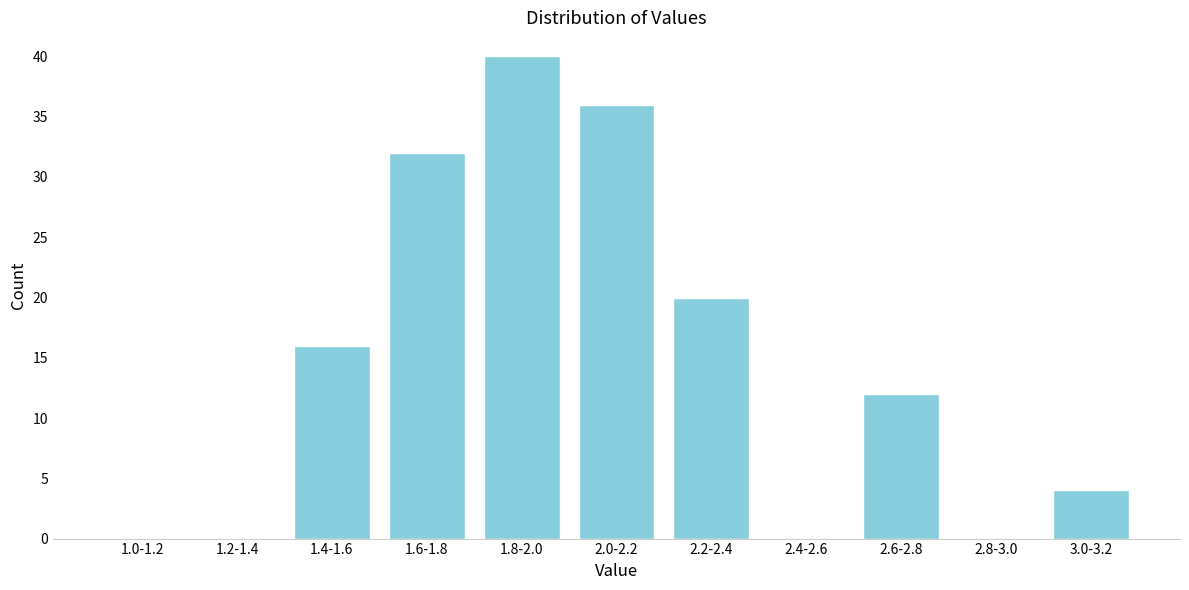

Reading left to right, list all the values displayed in this chart.

1.0-1.2=0	1.2-1.4=0	1.4-1.6=16	1.6-1.8=32	1.8-2.0=40	2.0-2.2=36	2.2-2.4=20	2.4-2.6=0	2.6-2.8=12	2.8-3.0=0	3.0-3.2=4